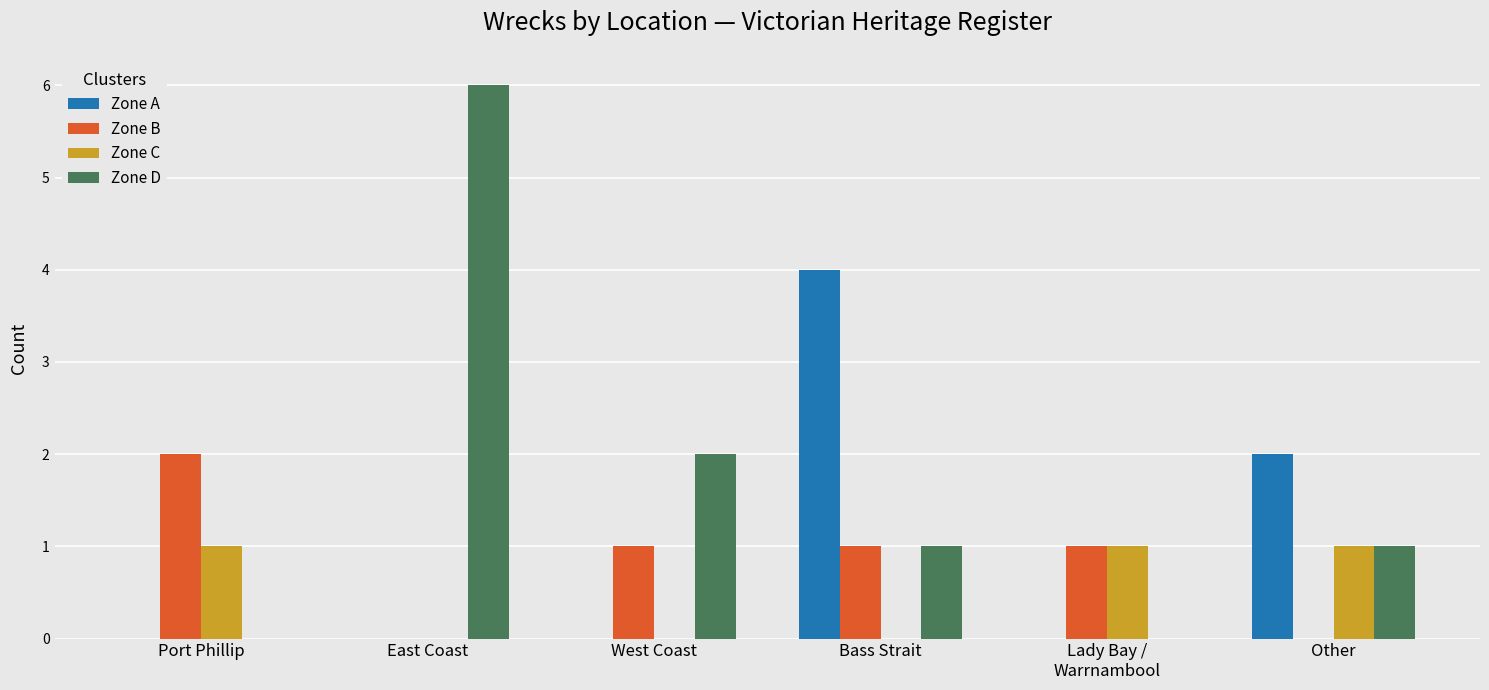

What is the highest value of the Zone D series?

6